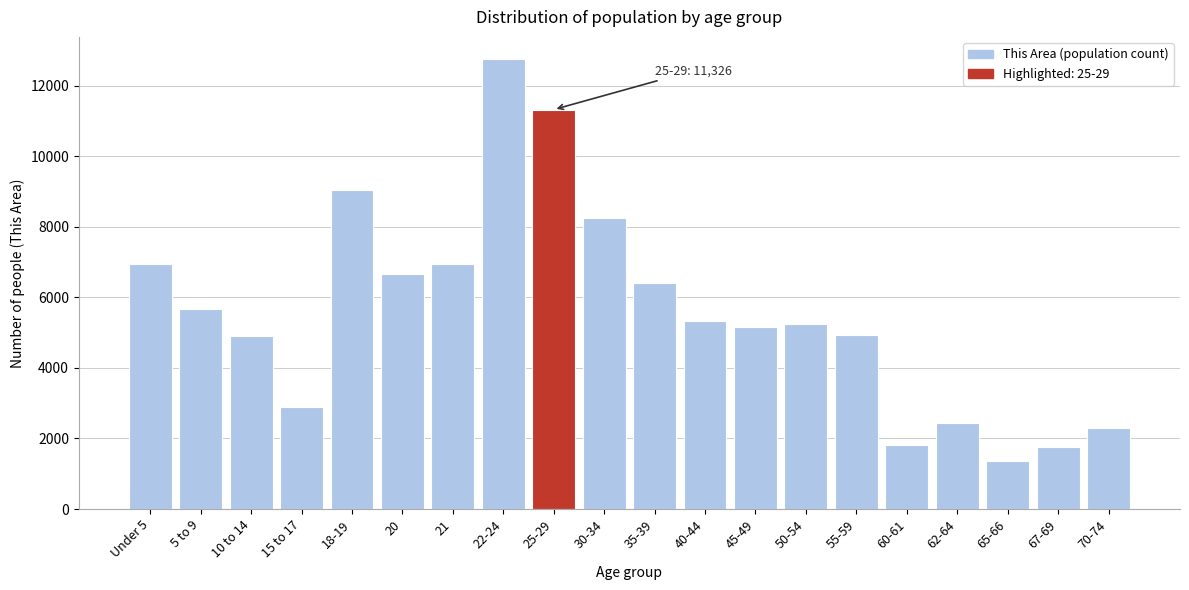

What is the average value?

5609